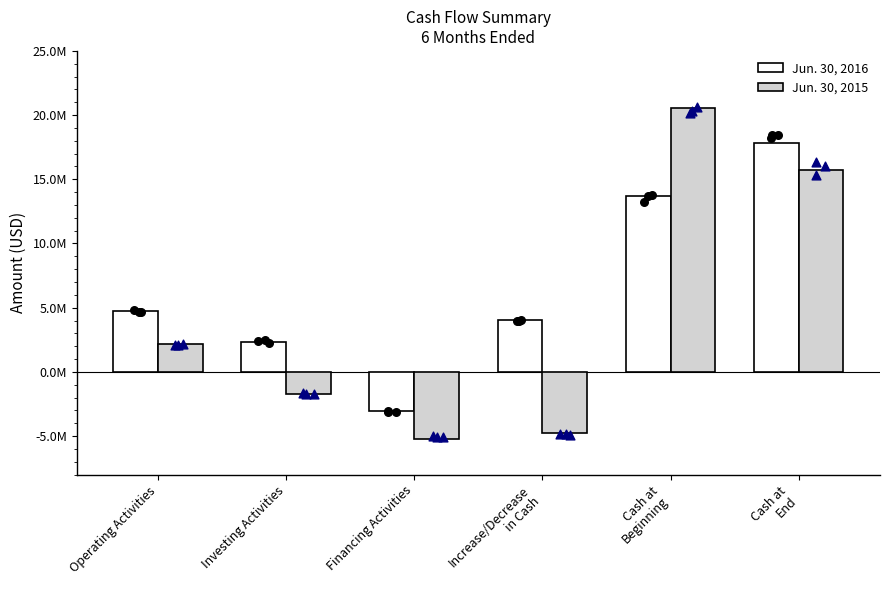

Which series has the widest spread of Y values?

Jun. 30, 2015